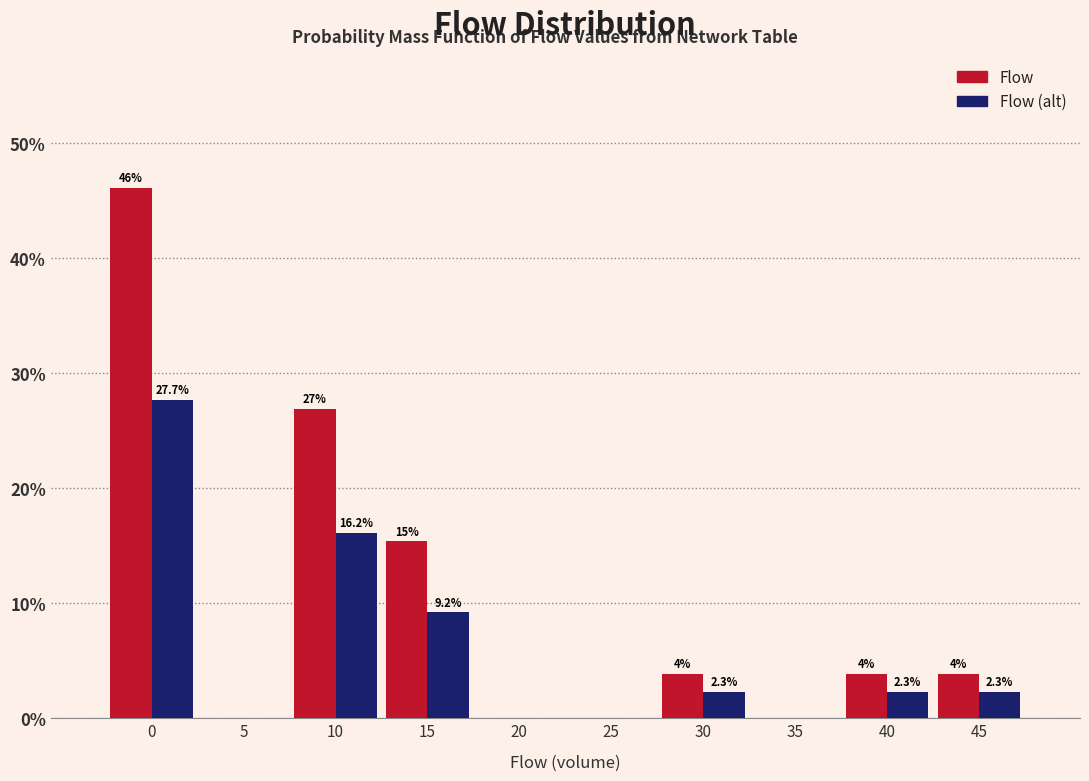

What is the sum of the Flow (alt) values at 0 and 30?

30.0